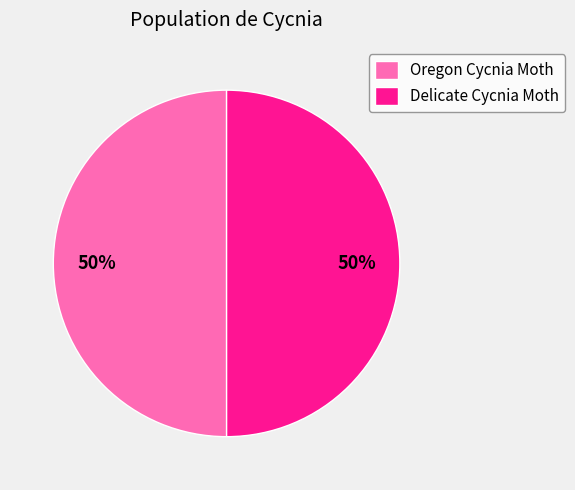

True or false: Oregon Cycnia Moth accounts for 50% of the total.

True